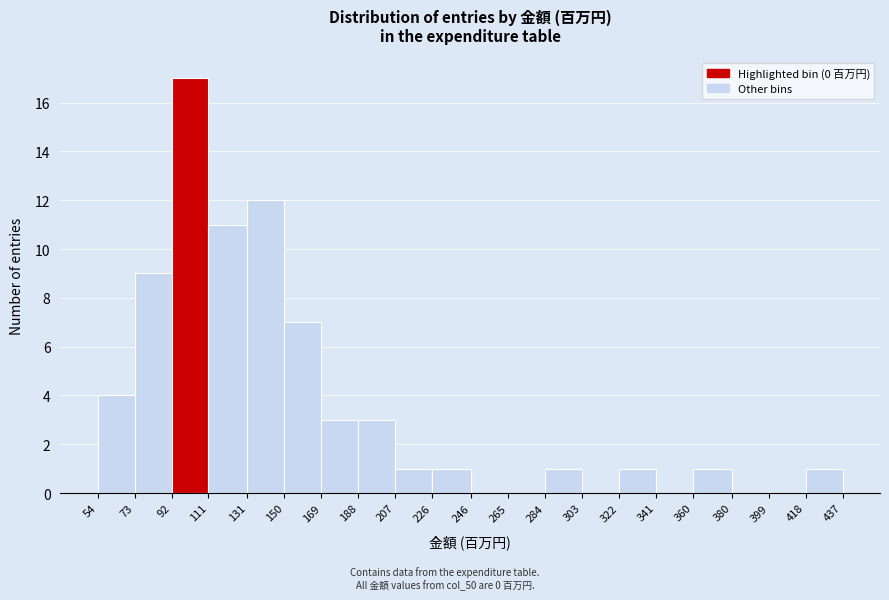

Reading left to right, list every bar in this chart as the range it spans on the x-axis followed by its height. The values are not printed on the chart, so give them approximately, as read against the axis.

54 to 73: 4
73 to 92: 9
92 to 111: 17
111 to 131: 11
131 to 150: 12
150 to 169: 7
169 to 188: 3
188 to 207: 3
207 to 226: 1
226 to 246: 1
246 to 265: 0
265 to 284: 0
284 to 303: 1
303 to 322: 0
322 to 341: 1
341 to 360: 0
360 to 380: 1
380 to 399: 0
399 to 418: 0
418 to 437: 1